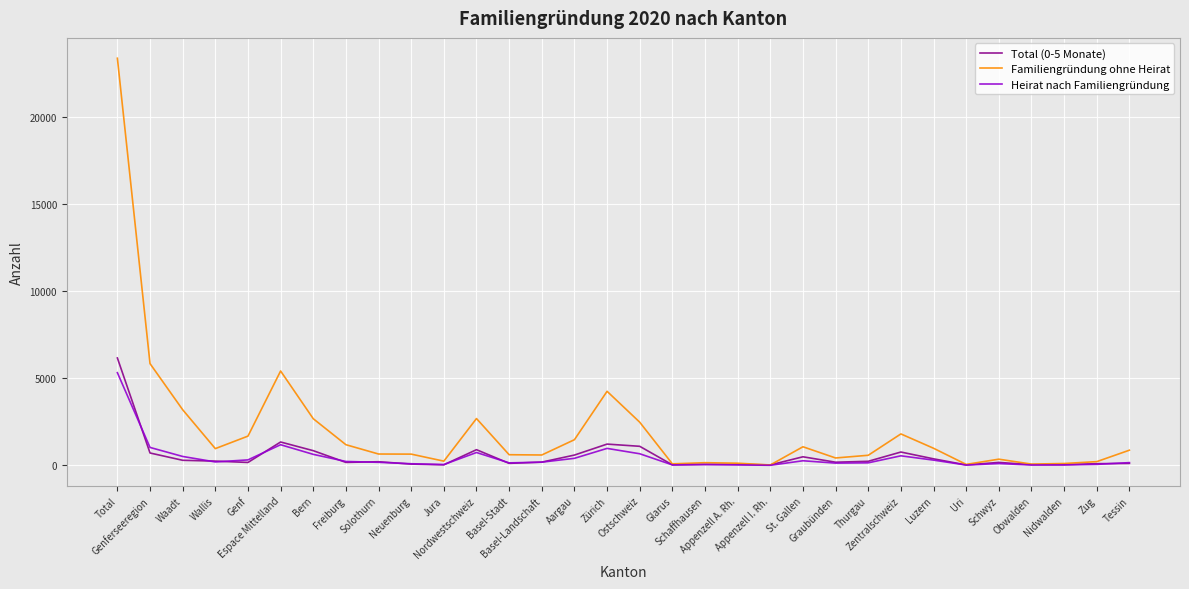

What are all the series names shown in the legend?

Total (0-5 Monate), Familiengründung ohne Heirat, Heirat nach Familiengründung